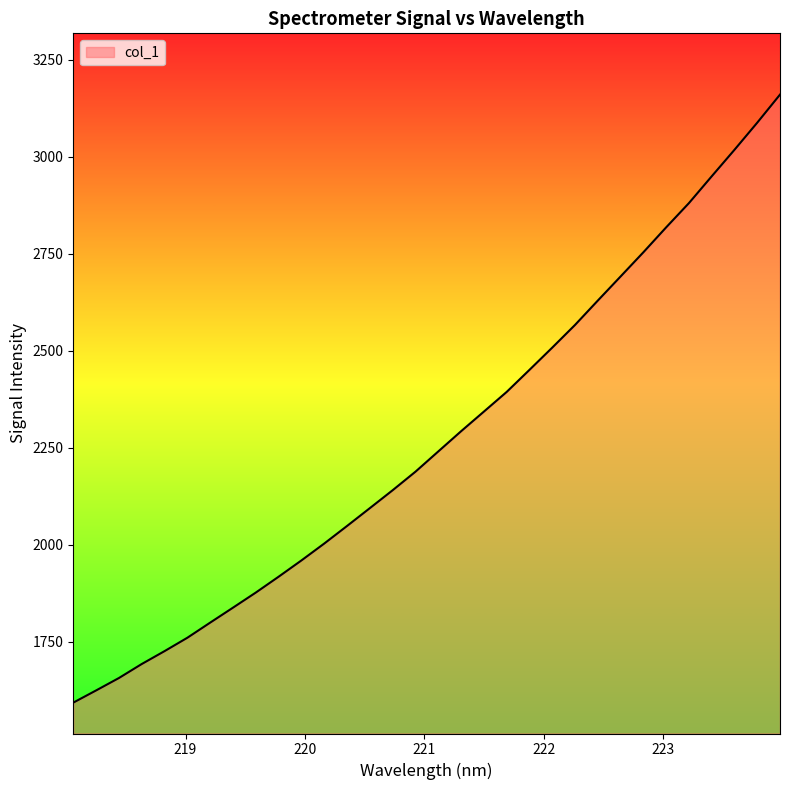

What is the maximum value shown in the chart?

3160.4